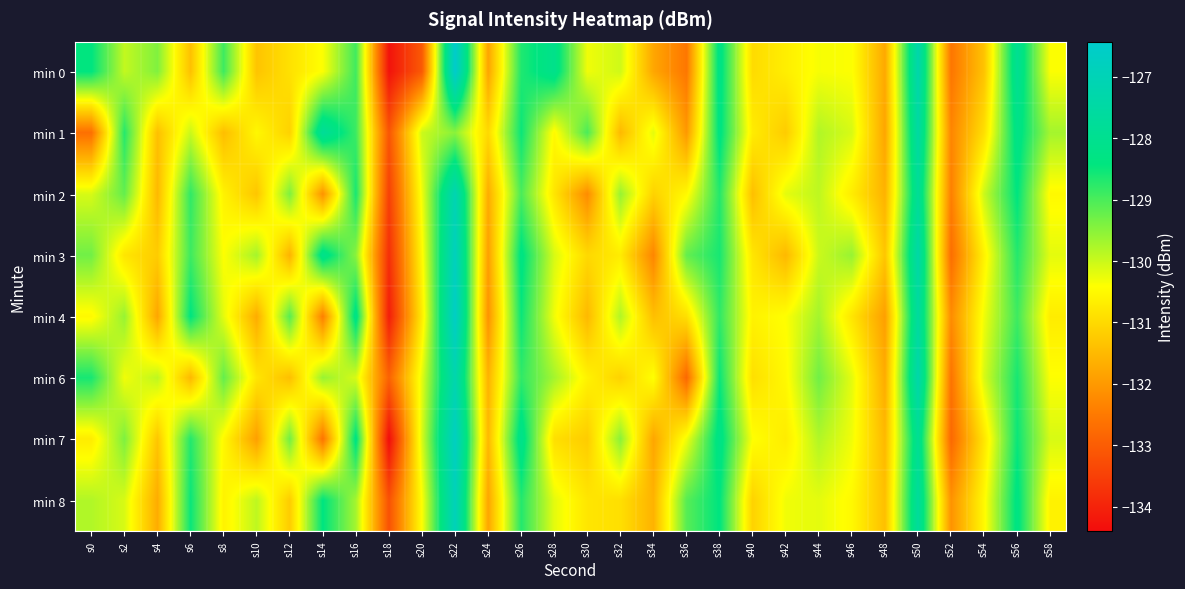

Which has a higher value, s4 or s54?

s4